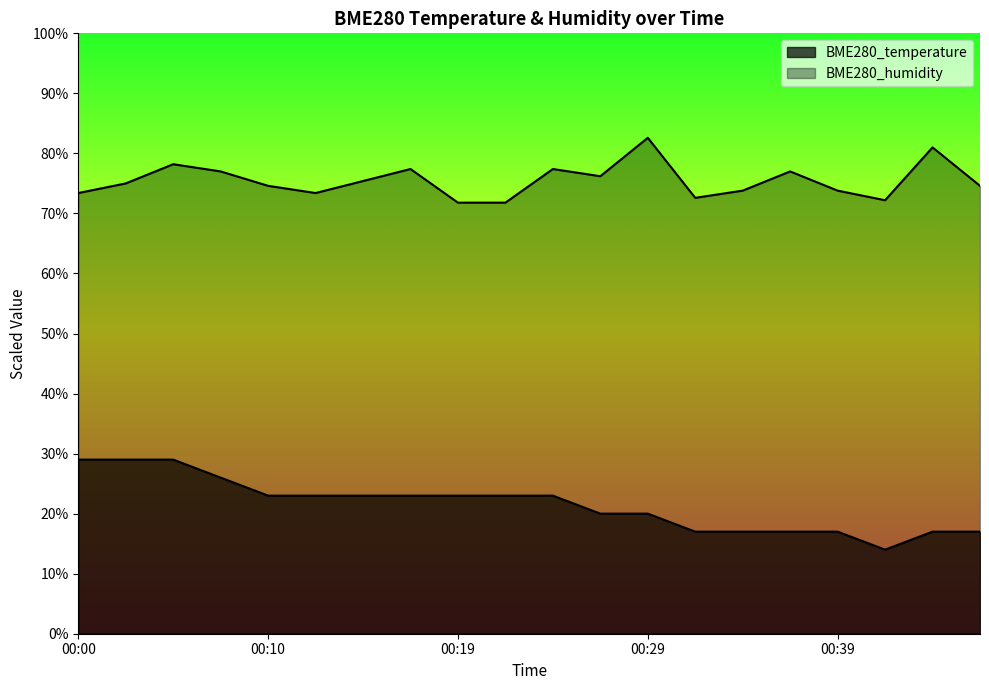

What is the value of the BME280_humidity point at the 11th from the left?

77.4